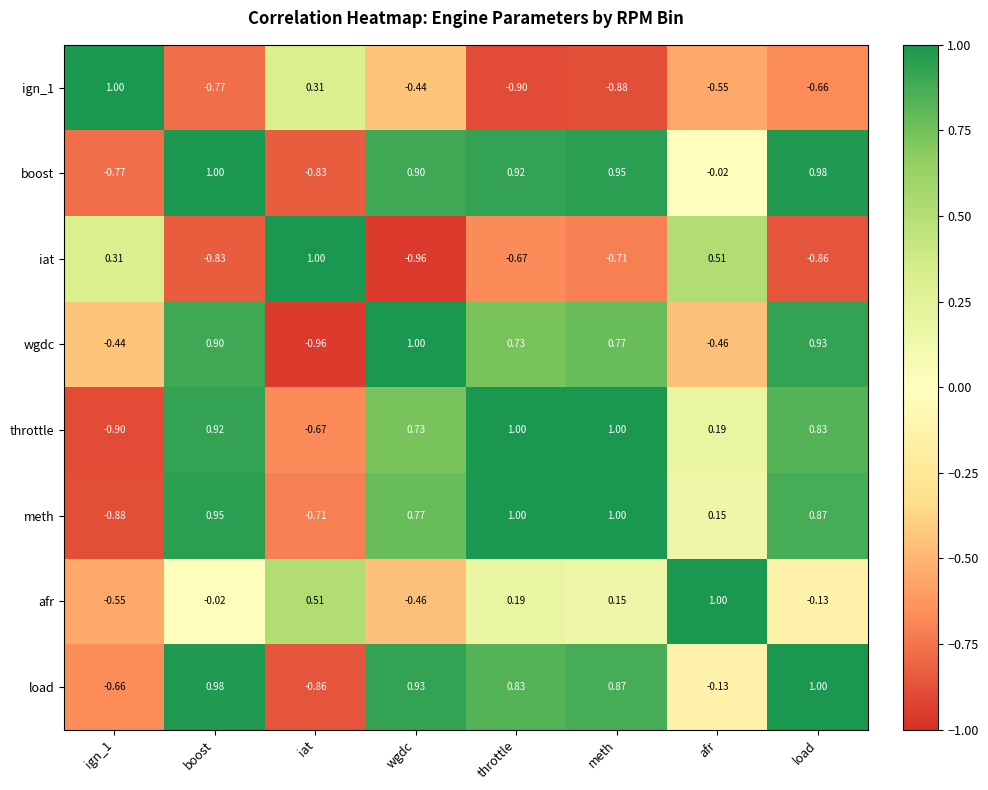

At how many categories does at least one series exceed 0?

8